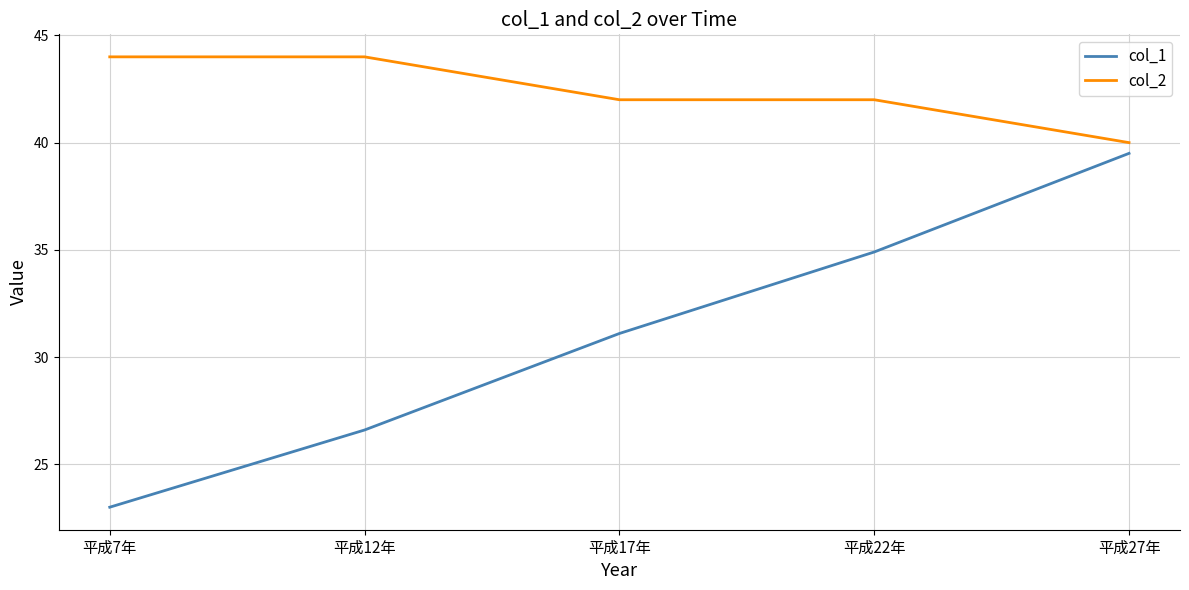

Read the col_2 value at 平成22年.

42.0